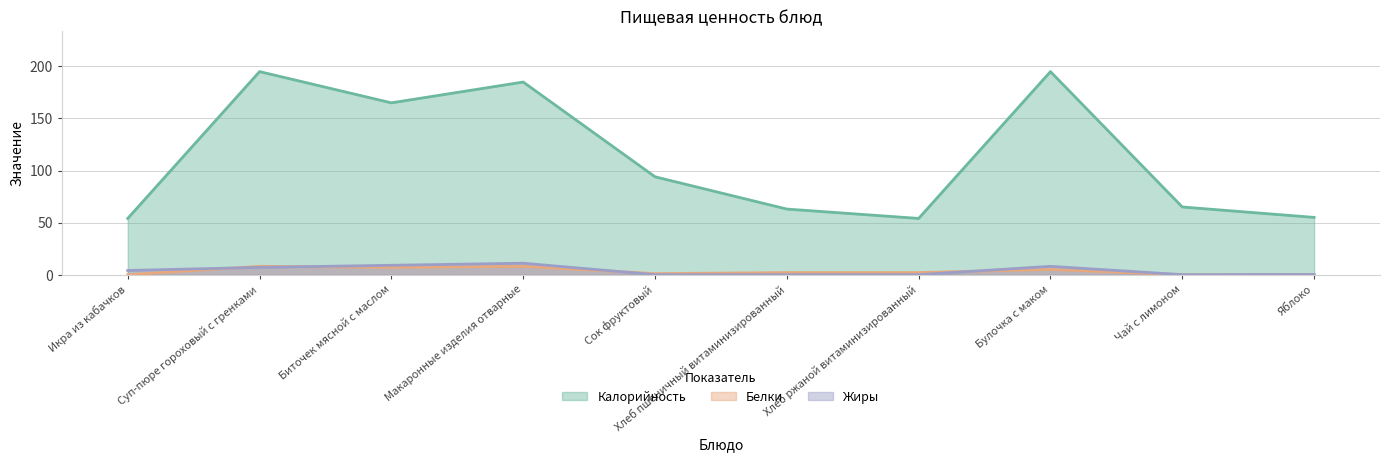

True or false: Жиры and Белки cross at least once.

True